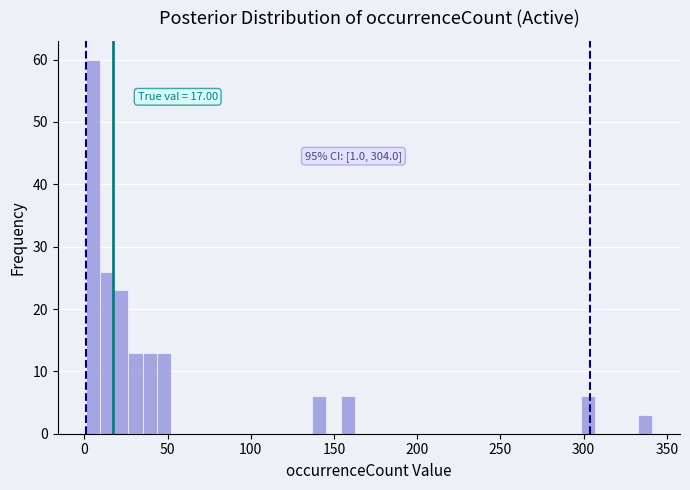

Around what value on the x-axis is the tallest bar? Give the approximate position of its centre, as read against the axis.

5